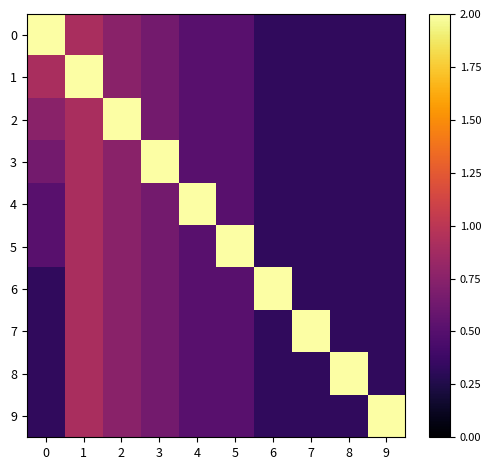

Reading left to right, extract all data points from this chart.

0: 0=2.0	1=0.9	2=0.8	3=0.6	4=0.5	5=0.5	6=0.3	7=0.3	8=0.3	9=0.3
1: 0=0.9	1=2.0	2=0.8	3=0.6	4=0.5	5=0.5	6=0.3	7=0.3	8=0.3	9=0.3
2: 0=0.8	1=0.9	2=2.0	3=0.6	4=0.5	5=0.5	6=0.3	7=0.3	8=0.3	9=0.3
3: 0=0.6	1=0.9	2=0.8	3=2.0	4=0.5	5=0.5	6=0.3	7=0.3	8=0.3	9=0.3
4: 0=0.5	1=0.9	2=0.8	3=0.6	4=2.0	5=0.5	6=0.3	7=0.3	8=0.3	9=0.3
5: 0=0.5	1=0.9	2=0.8	3=0.6	4=0.5	5=2.0	6=0.3	7=0.3	8=0.3	9=0.3
6: 0=0.3	1=0.9	2=0.8	3=0.6	4=0.5	5=0.5	6=2.0	7=0.3	8=0.3	9=0.3
7: 0=0.3	1=0.9	2=0.8	3=0.6	4=0.5	5=0.5	6=0.3	7=2.0	8=0.3	9=0.3
8: 0=0.3	1=0.9	2=0.8	3=0.6	4=0.5	5=0.5	6=0.3	7=0.3	8=2.0	9=0.3
9: 0=0.3	1=0.9	2=0.8	3=0.6	4=0.5	5=0.5	6=0.3	7=0.3	8=0.3	9=2.0